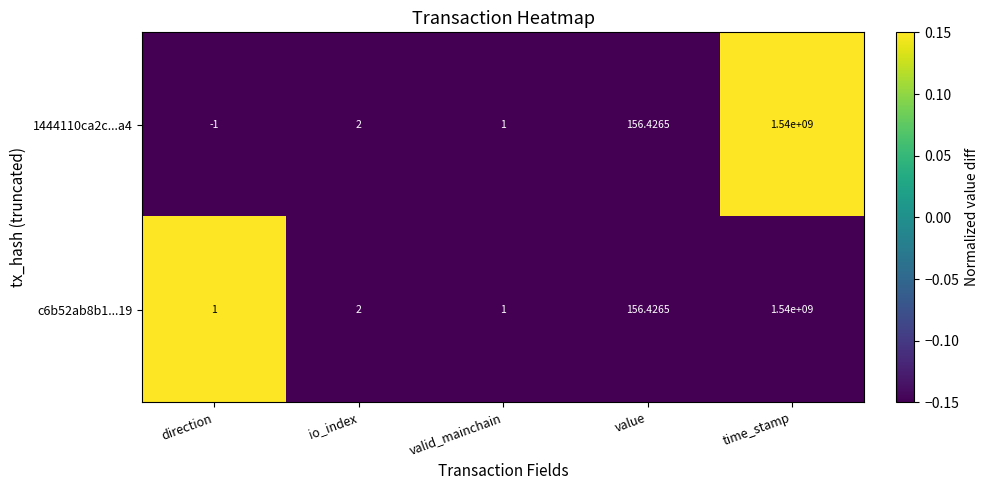

Where is 1444110ca2c...a4 nearest to the value 769999999?

value